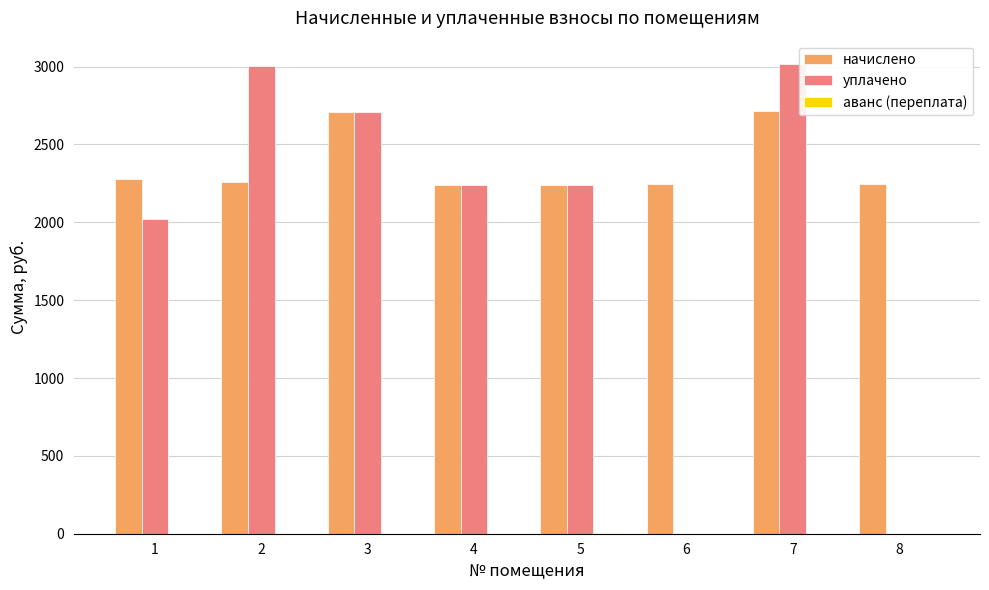

Which series has the largest total across all categories?

начислено